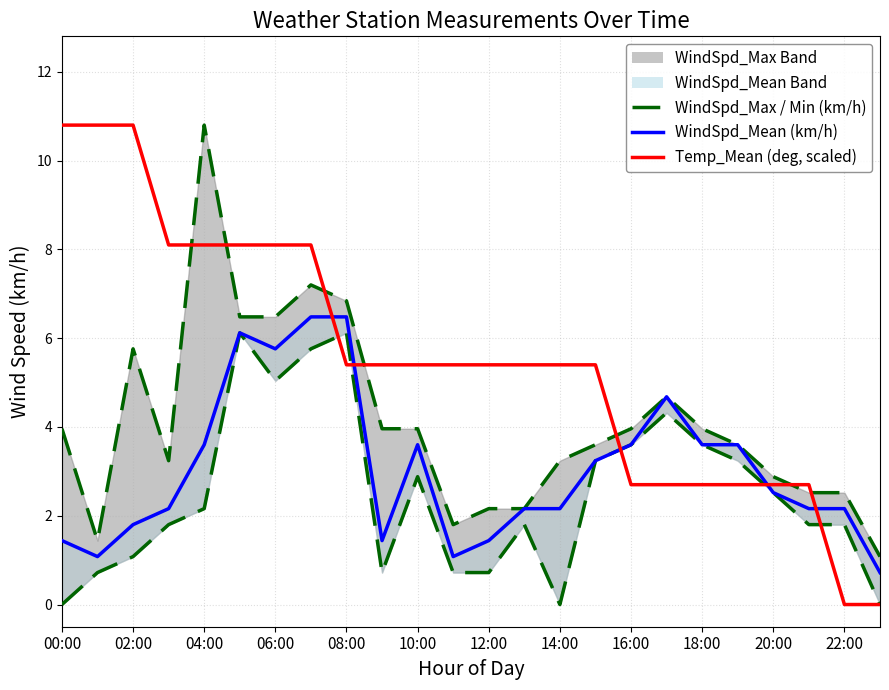

True or false: WindSpd_Mean (km/h) and WindSpd_Min (km/h) intersect in this chart.

False